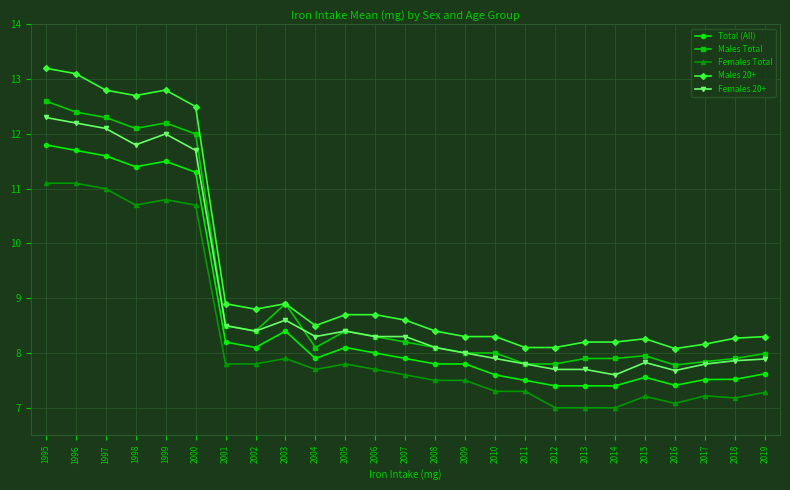

What are all the series names shown in the legend?

Total (All), Males Total, Females Total, Males 20+, Females 20+